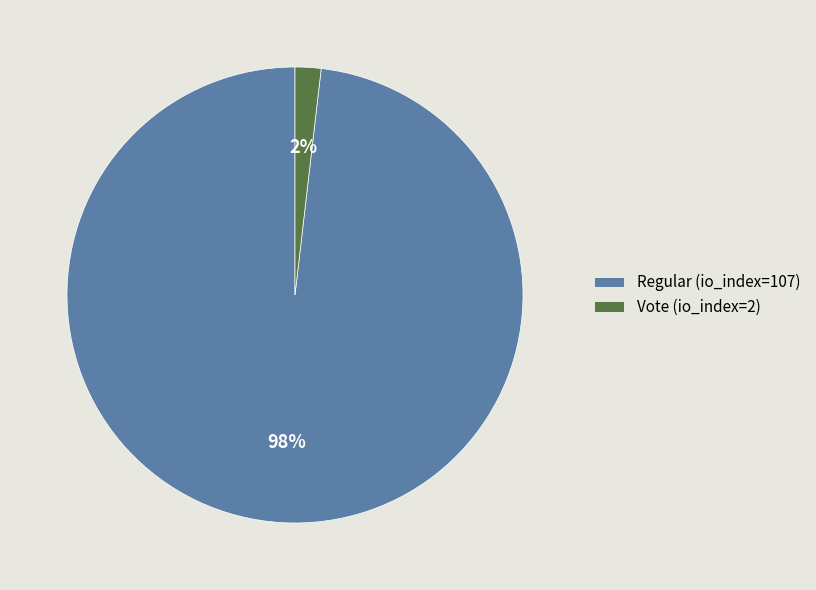

To the nearest percent, what is the average slice percentage?

50%